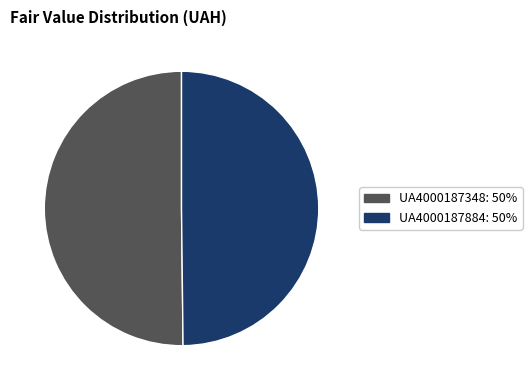

What is the ratio of the value at UA4000187348 to the value at UA4000187884?

1.0